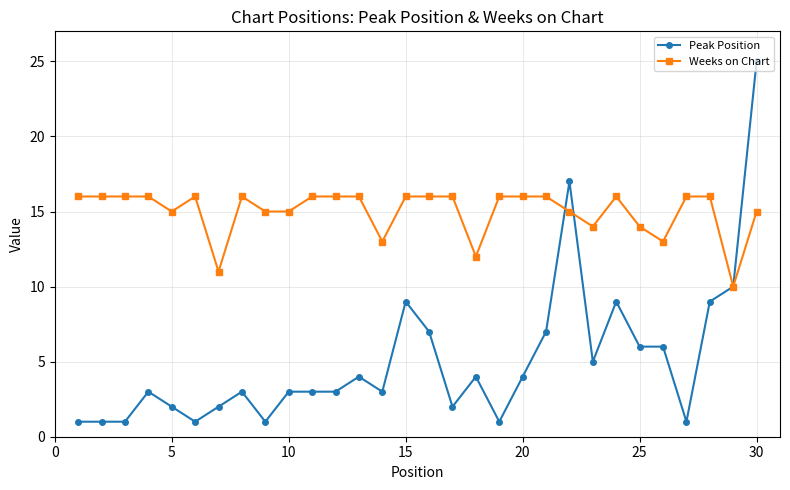

Which series has the largest total across all categories?

Weeks on Chart